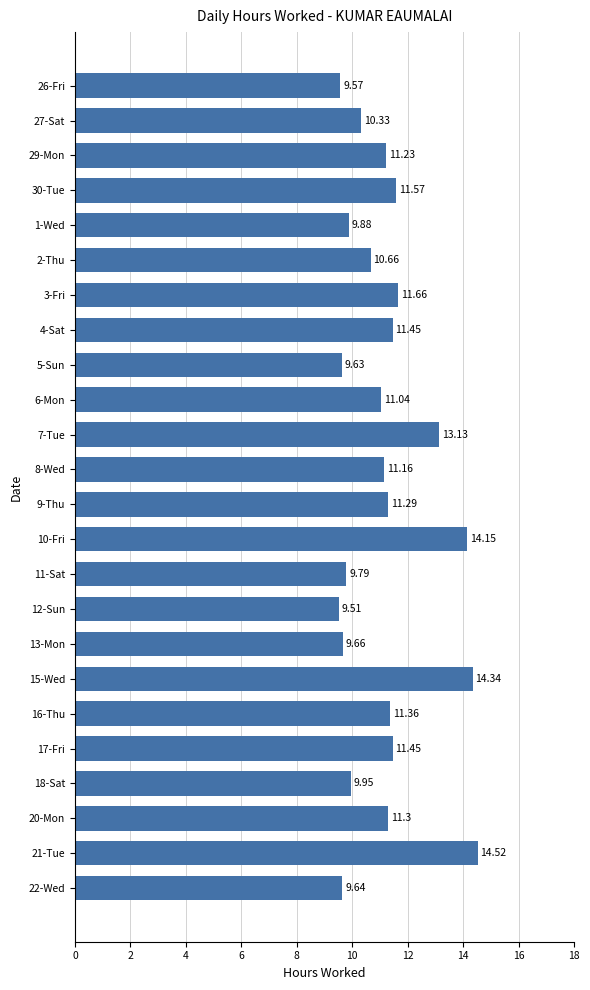

How many series are shown in this chart?

1